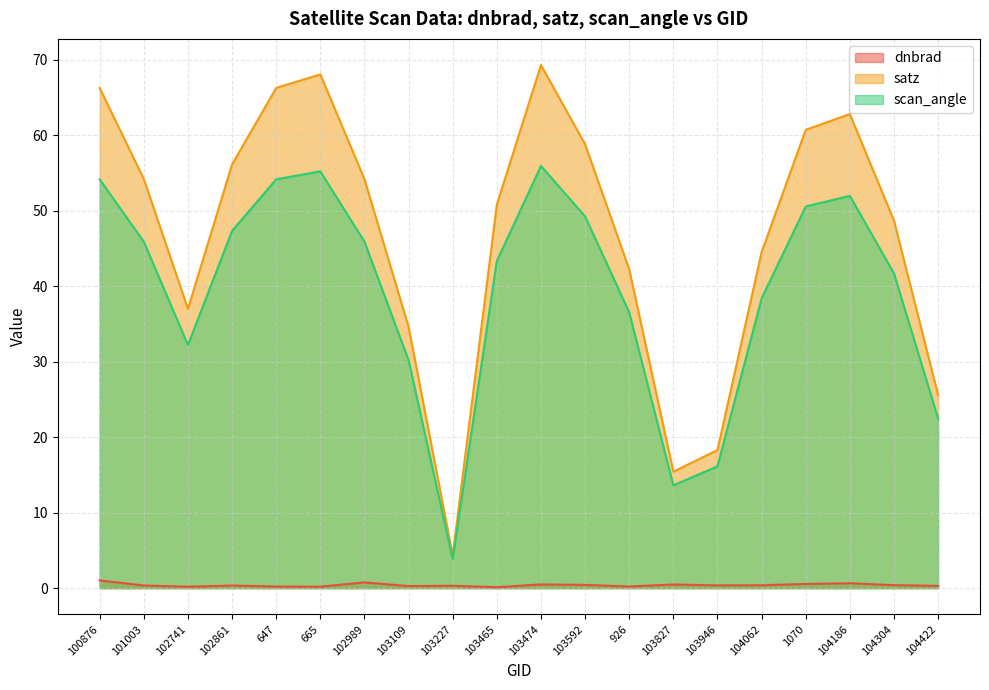

List the labels in order of scan_angle value, largest first.

103474, 665, 647, 100876, 104186, 1070, 103592, 102861, 102989, 101003, 103465, 104304, 104062, 926, 102741, 103109, 104422, 103946, 103827, 103227